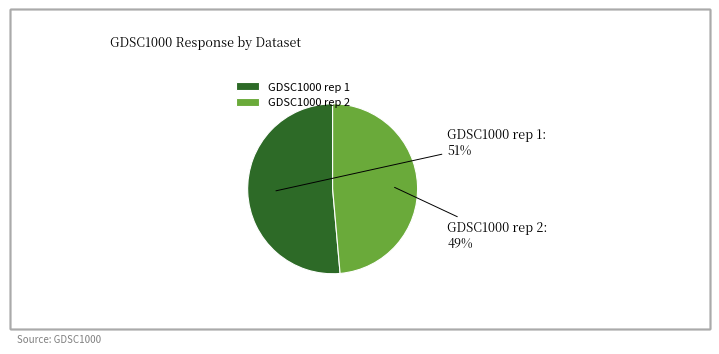

What percentage is the GDSC1000 rep 1 slice, to the nearest percent?

51%